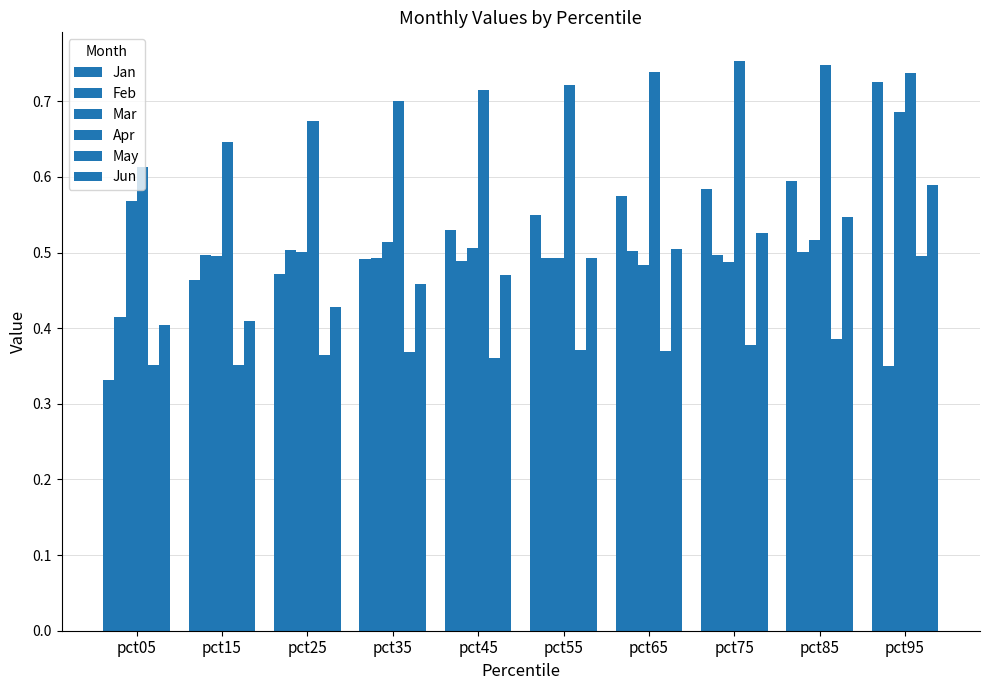

Where is Feb nearest to the value 0?

pct95